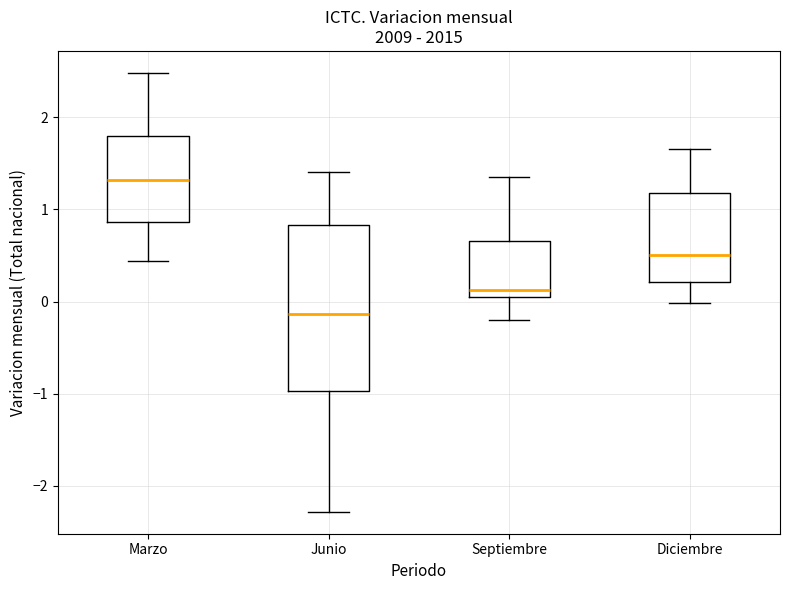

Reading left to right, read every box against the y-axis: the position of its median line, the range the box covers, and the ends of its whiskers. The values are not printed on the chart, so give them approximately, as read against the axis.

Marzo: median 1.3, box 0.9 to 1.8, whiskers 0.4 to 2.5
Junio: median -0.1, box -1.0 to 0.8, whiskers -2.3 to 1.4
Septiembre: median 0.1 (just above the box's lower edge), box 0.1 to 0.7, whiskers -0.2 to 1.4
Diciembre: median 0.5, box 0.2 to 1.2, whiskers 0.0 to 1.7